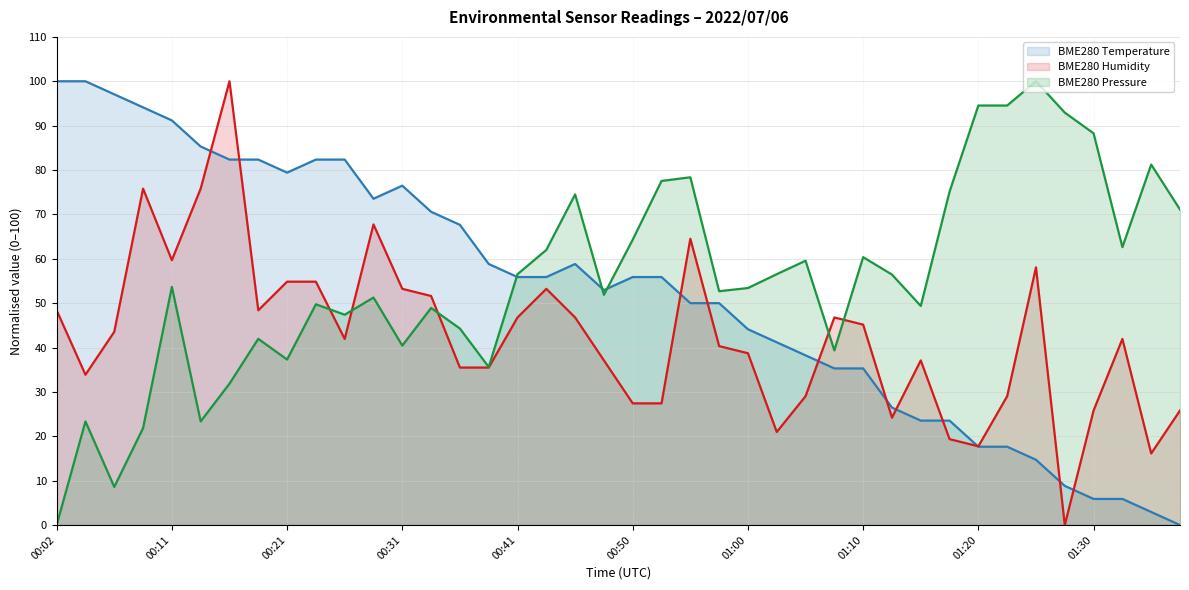

How many positive values does the BME280_temperature series have?

39